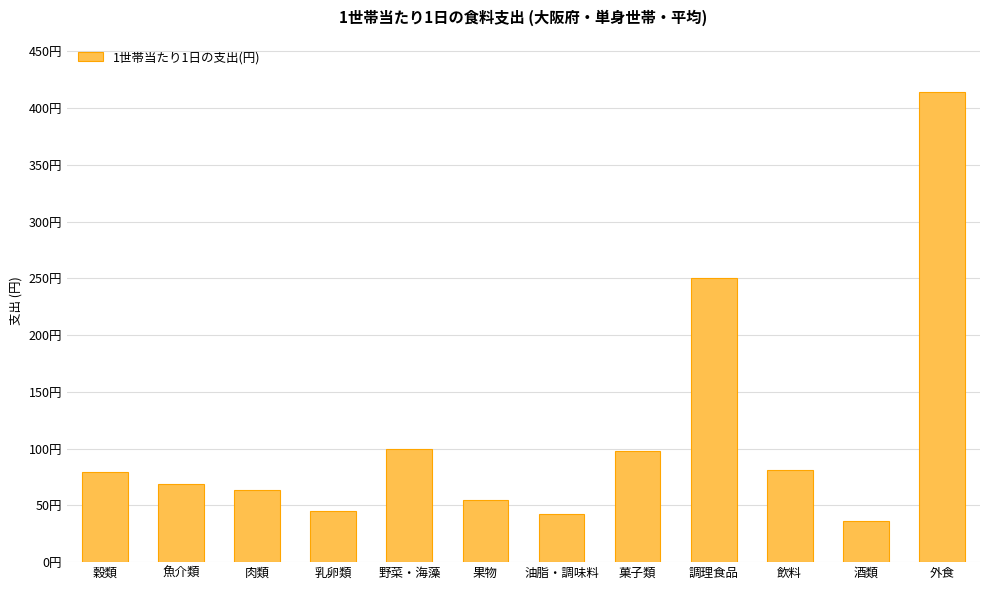

What is the sum of the values at 酒類 and 乳卵類?

81.2